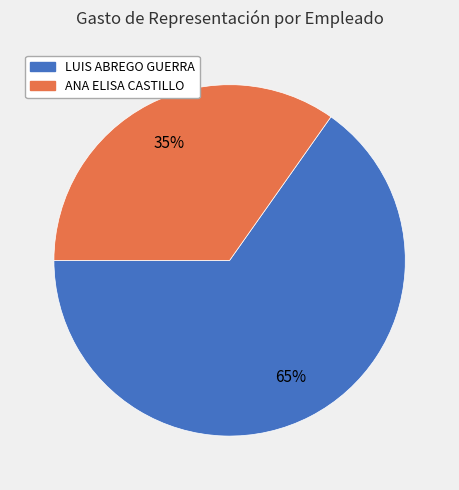

To the nearest percent, what is the difference between the LUIS ABREGO GUERRA and ANA ELISA CASTILLO slice percentages?

30%